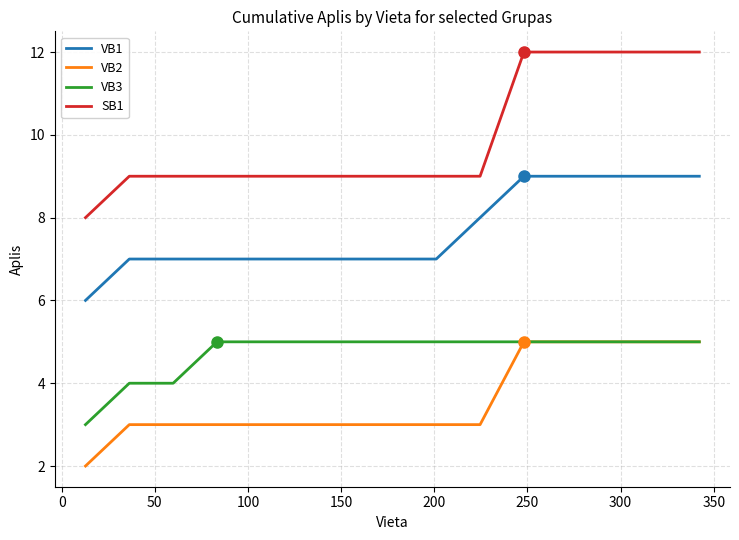

What is the minimum value shown in the chart?

2